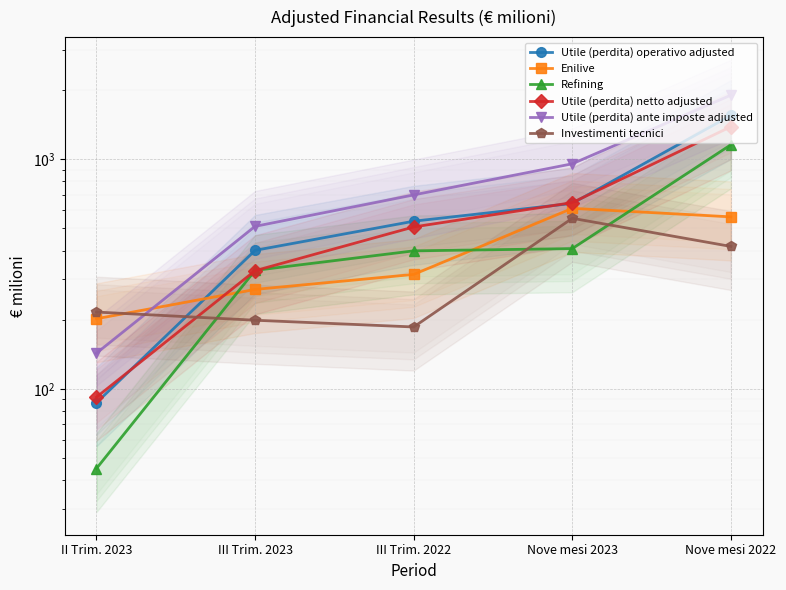

How many series are shown in this chart?

6